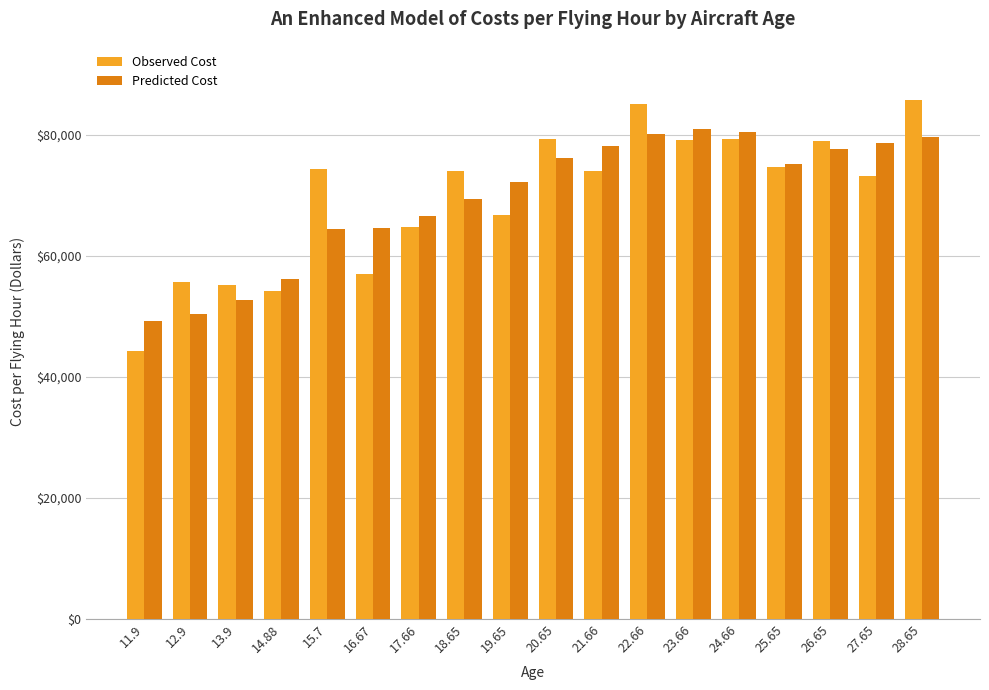

How many distinct data groups are displayed?

2